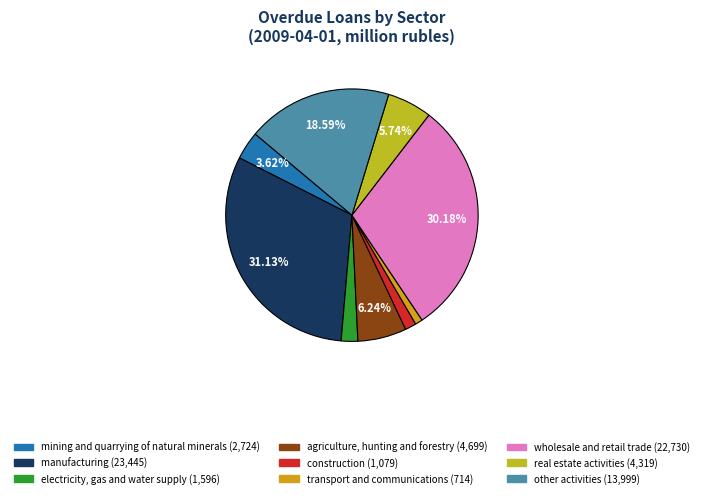

To the nearest percent, what is the average slice percentage?

11%